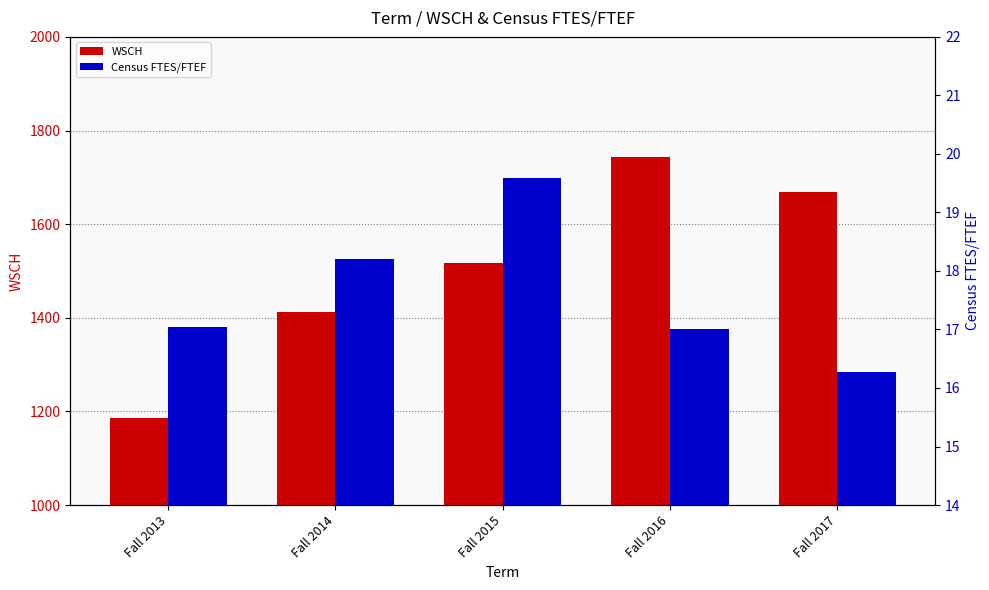

How many values in the WSCH series exceed 1517?

3